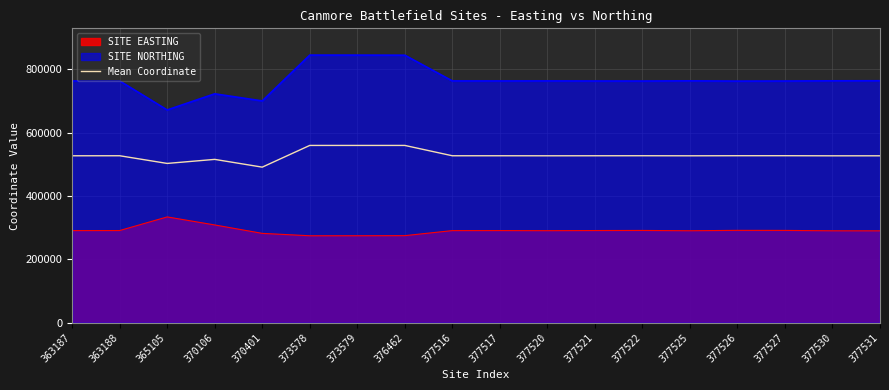

What is the difference between the SITE NORTHING values at 370401 and 376462?

144354.0